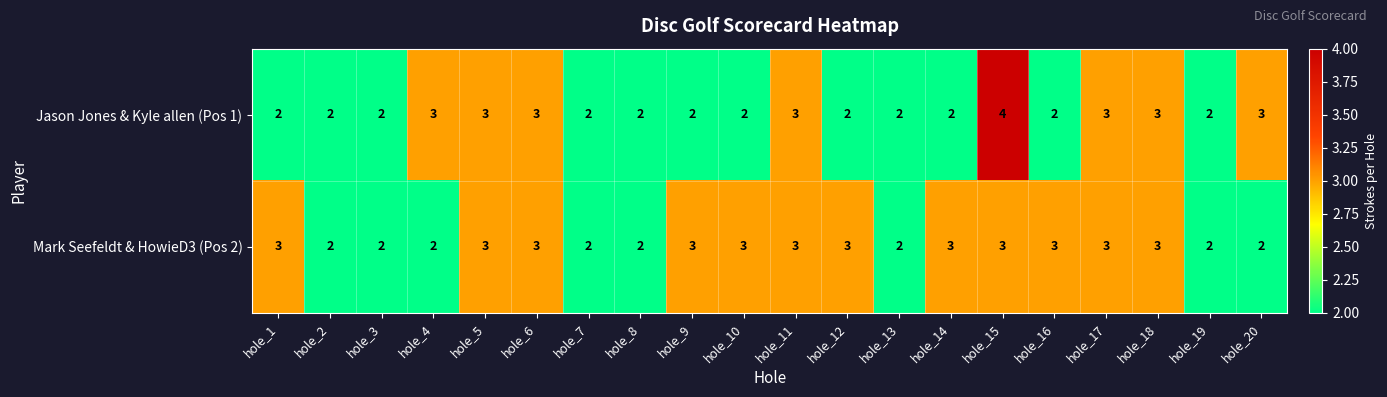

How many categories are shown in the chart?

20